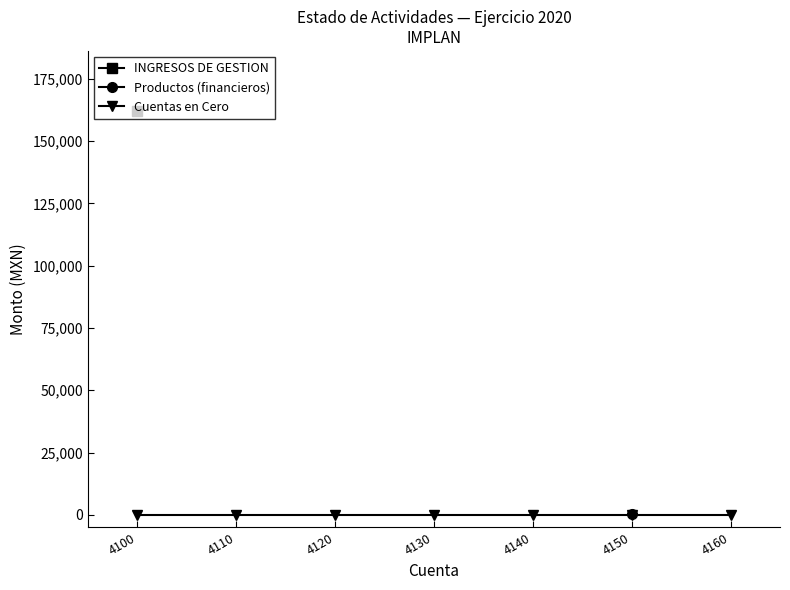

Rank the series at 4160 from highest to lowest value.

INGRESOS DE GESTION, Productos (financieros), Cuentas en Cero